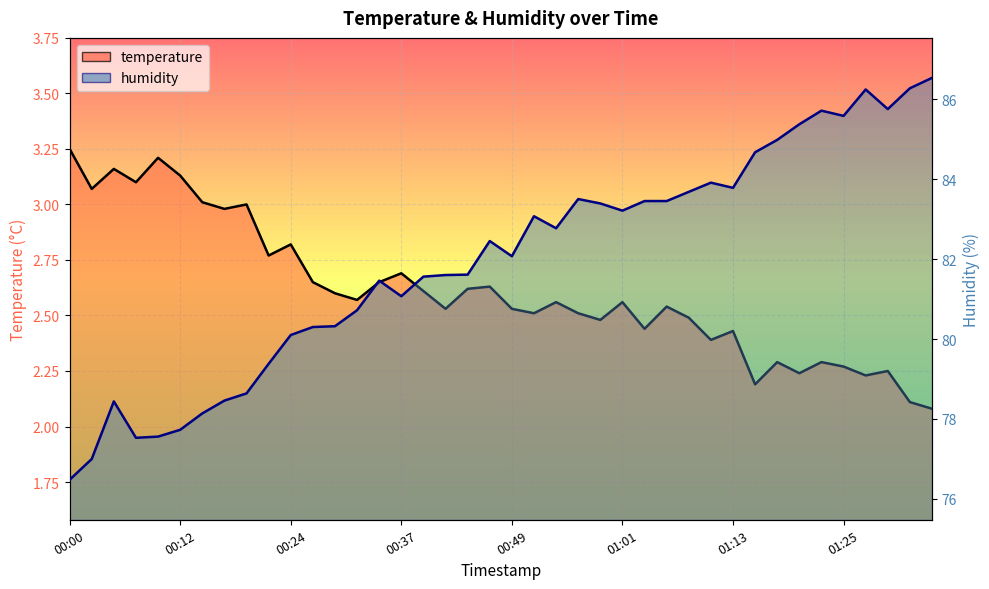

What is the sum of all humidity values?

3277.9